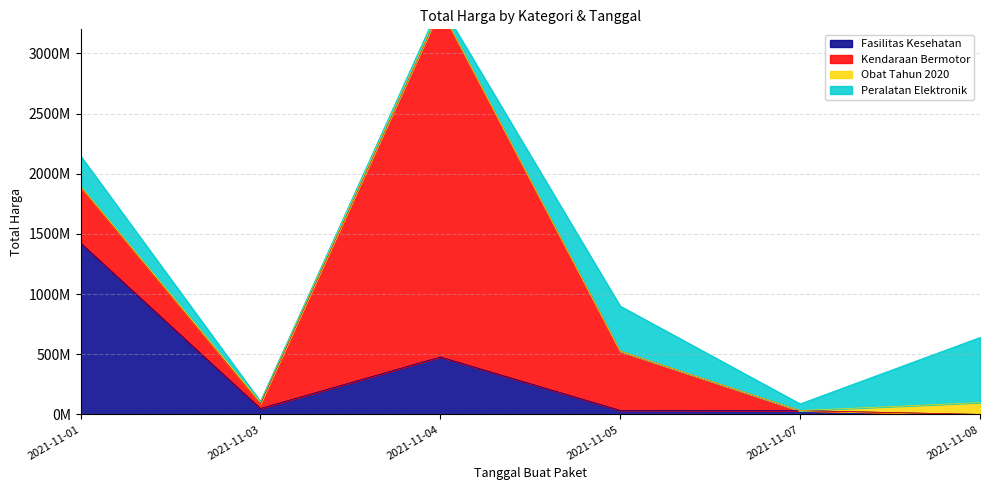

What is the value of the Fasilitas Kesehatan point at the 4th from the left?

34000000